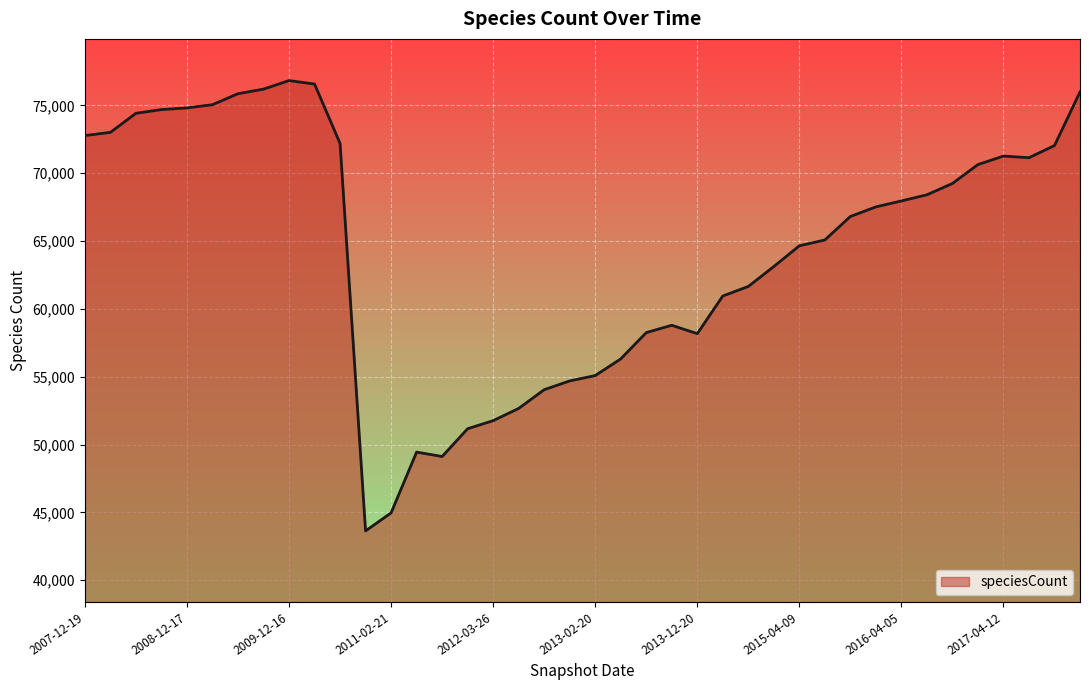

What is the difference between the maximum and minimum values?

33191